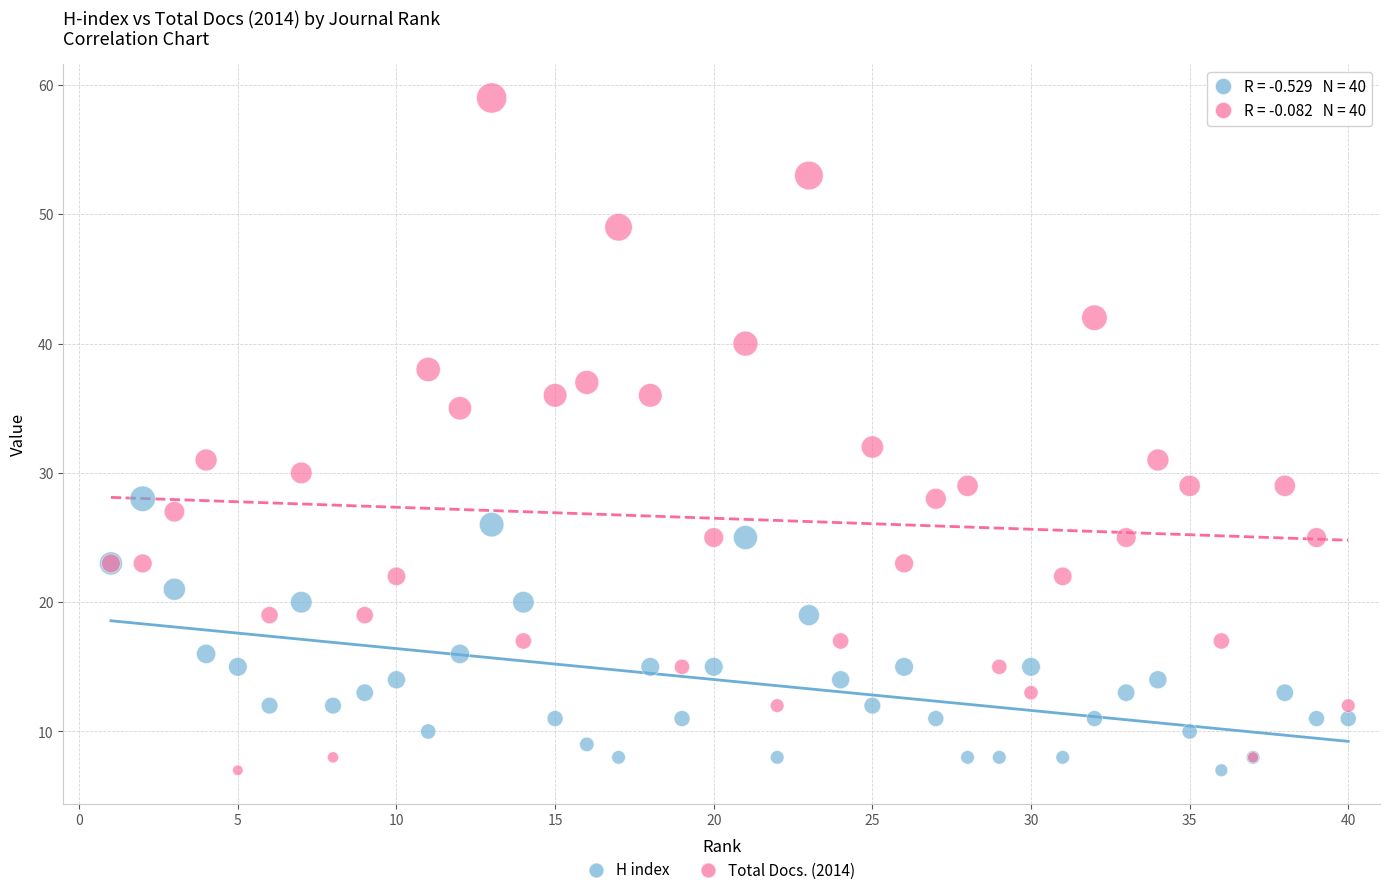

Across all series, what Y value is closest to 33?

32